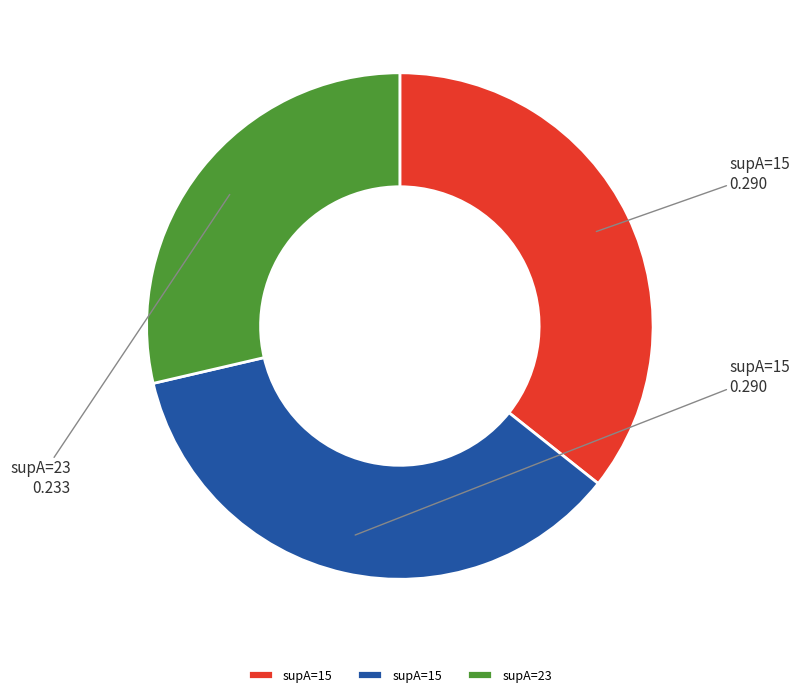

Is there any slice that represents more than half of the pie?

No